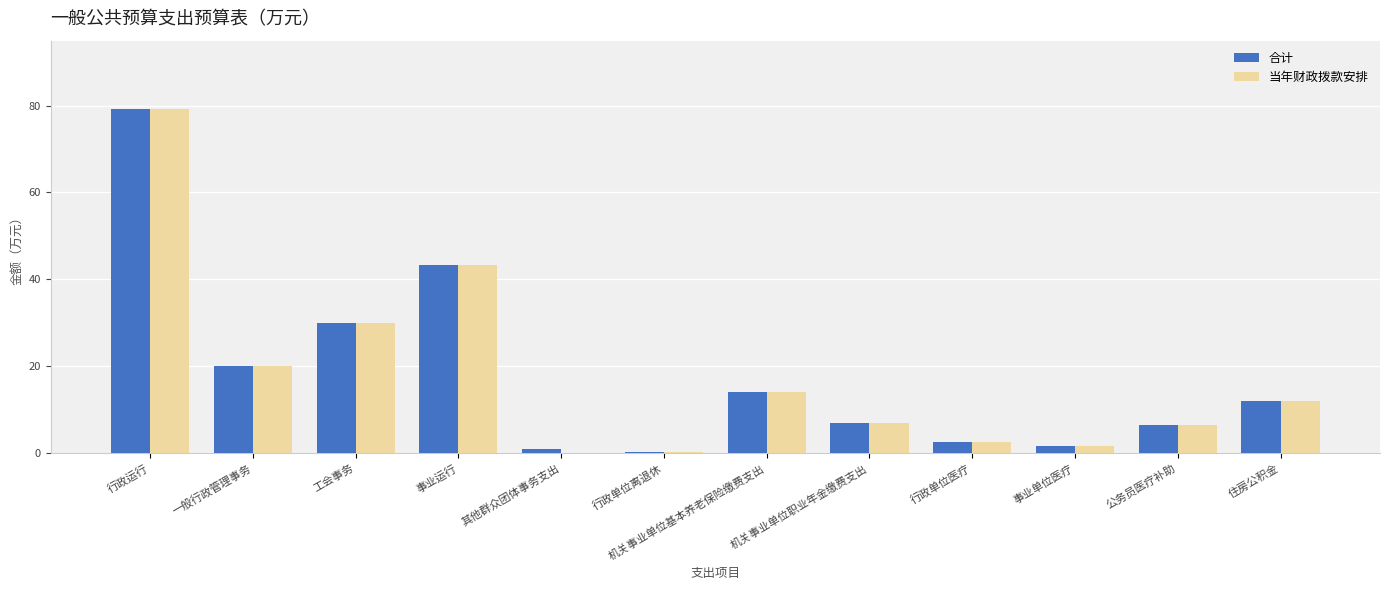

Count the number of data series in this chart.

2